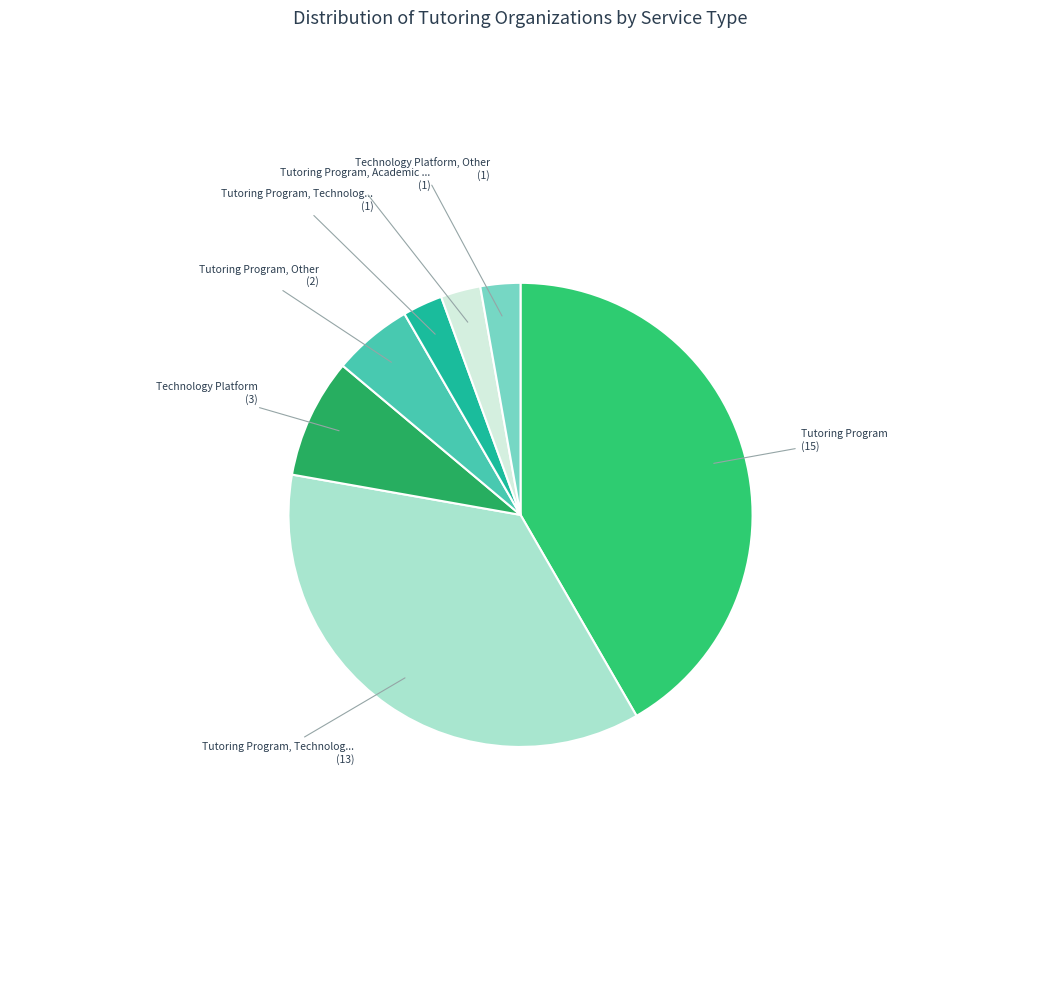

How many segments does this pie chart have?

7